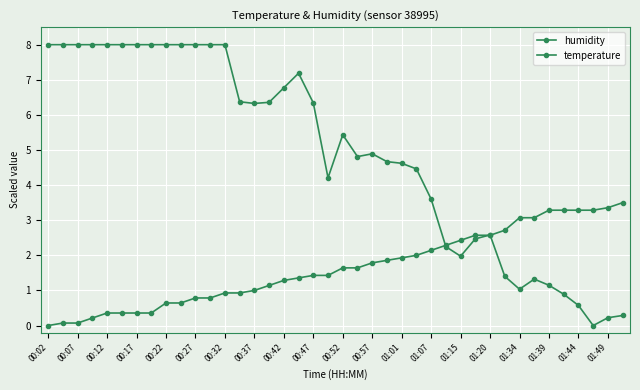

Where does the humidity series first go above 5?

00:02